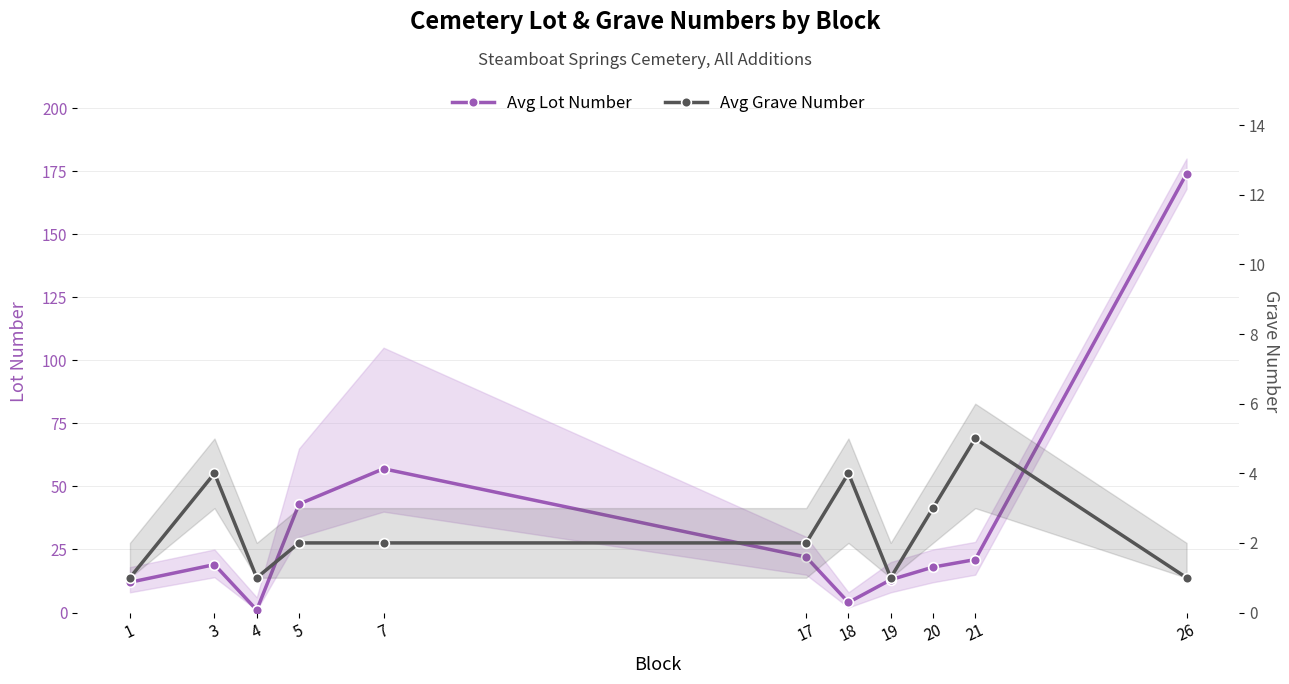

Which series has the widest spread of values?

Avg Lot Number